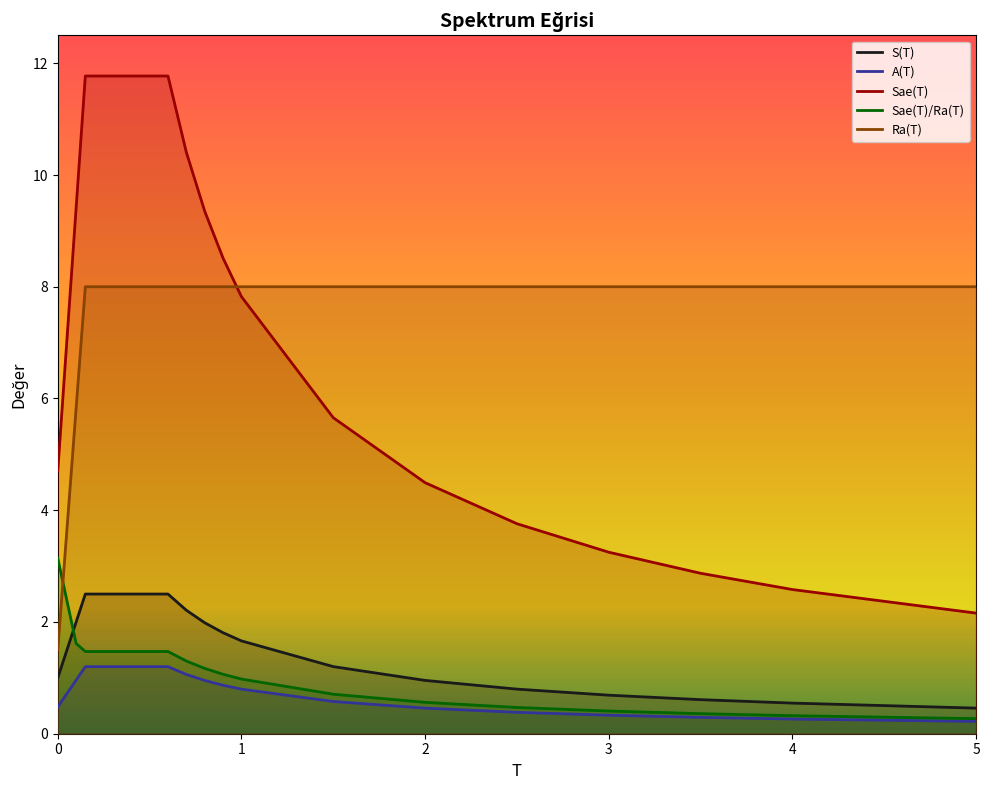

Reading left to right, extract all data points from this chart.

S(T): 1.0	2.0	2.5	2.5	2.5	2.5	2.5	2.5	2.2	2.0	1.8	1.7	1.2	1.0	0.8	0.7	0.6	0.5	0.5
A(T): 0.5	1.0	1.2	1.2	1.2	1.2	1.2	1.2	1.1	1.0	0.9	0.8	0.6	0.5	0.4	0.3	0.3	0.3	0.2
Sae(T): 4.7	9.4	11.8	11.8	11.8	11.8	11.8	11.8	10.4	9.4	8.5	7.8	5.7	4.5	3.8	3.2	2.9	2.6	2.2
Sae(T)/Ra(T): 3.1	1.6	1.5	1.5	1.5	1.5	1.5	1.5	1.3	1.2	1.1	1.0	0.7	0.6	0.5	0.4	0.4	0.3	0.3
Ra(T): 1.5	5.8	8.0	8.0	8.0	8.0	8.0	8.0	8.0	8.0	8.0	8.0	8.0	8.0	8.0	8.0	8.0	8.0	8.0